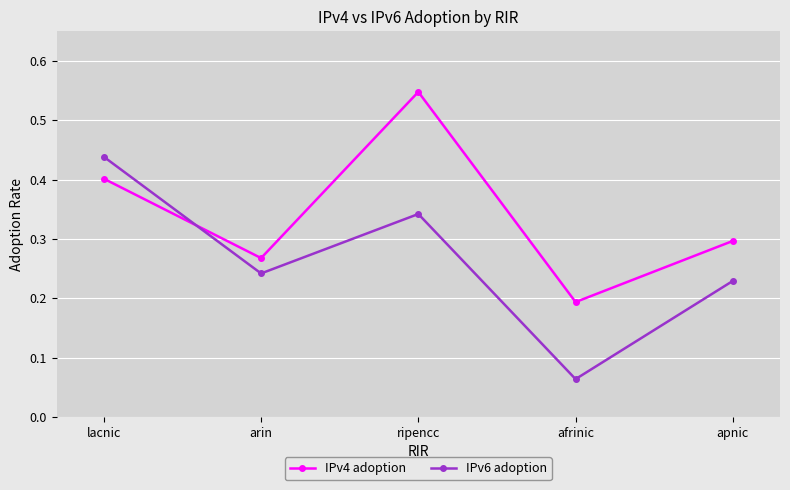

How many times do IPv6 adoption and IPv4 adoption cross each other?

1